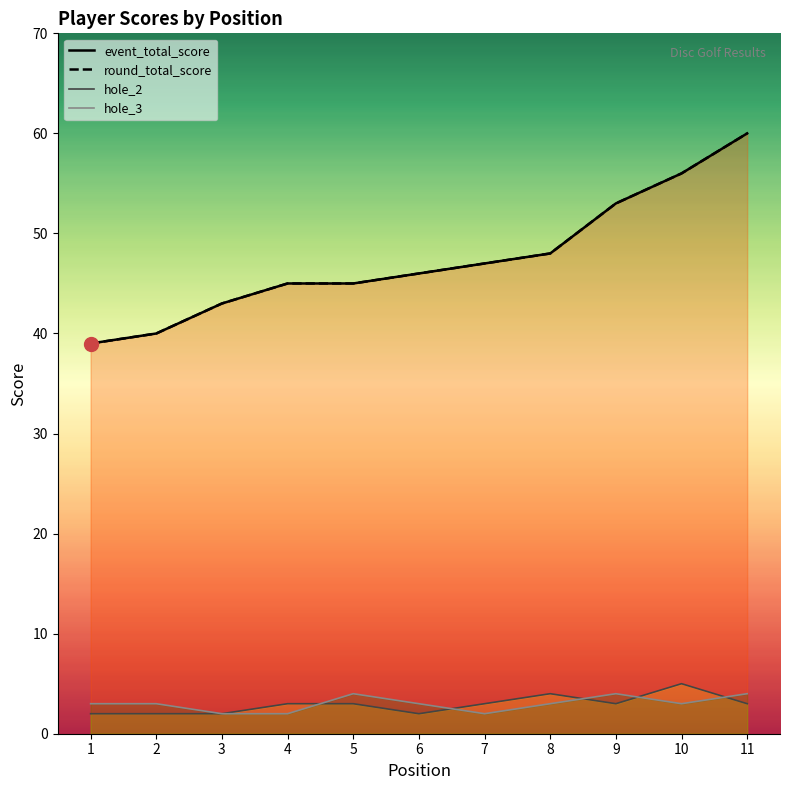

Rank the series by their maximum value, from highest to lowest.

event_total_score, round_total_score, hole_2, hole_3